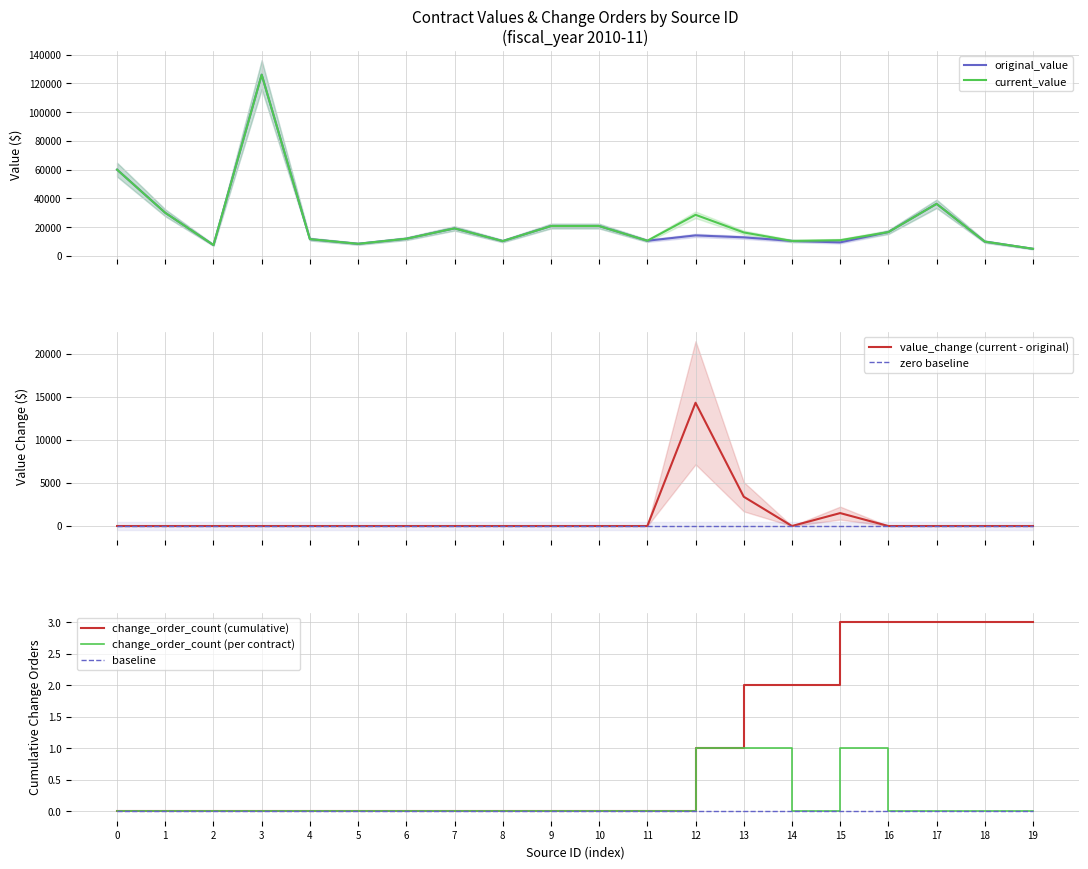

Is the value of change_order_count (per contract) at 19 greater than the value of change_order_count (cumulative) at 16?

No